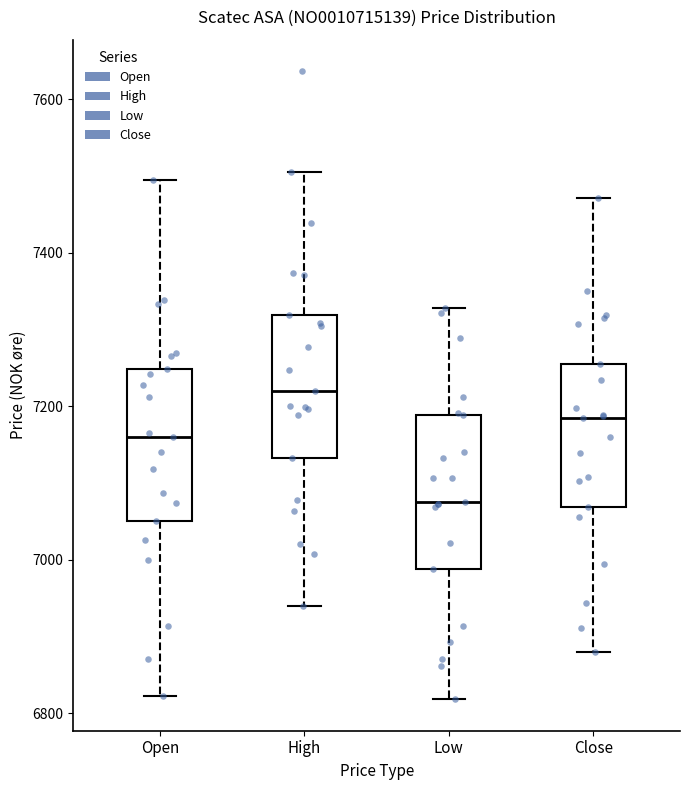

Where does the lower whisker of the box for Close end on the y-axis? The values are not printed on the chart, so give them approximately, as read against the axis.

6880